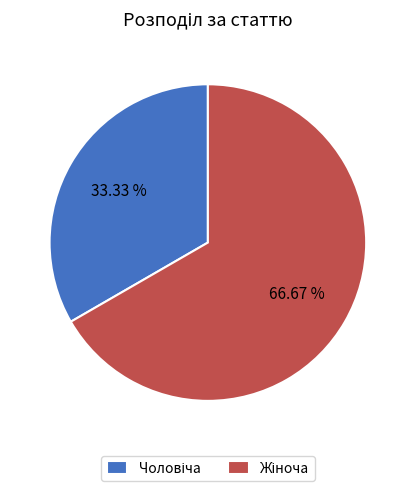

How many segments does this pie chart have?

2